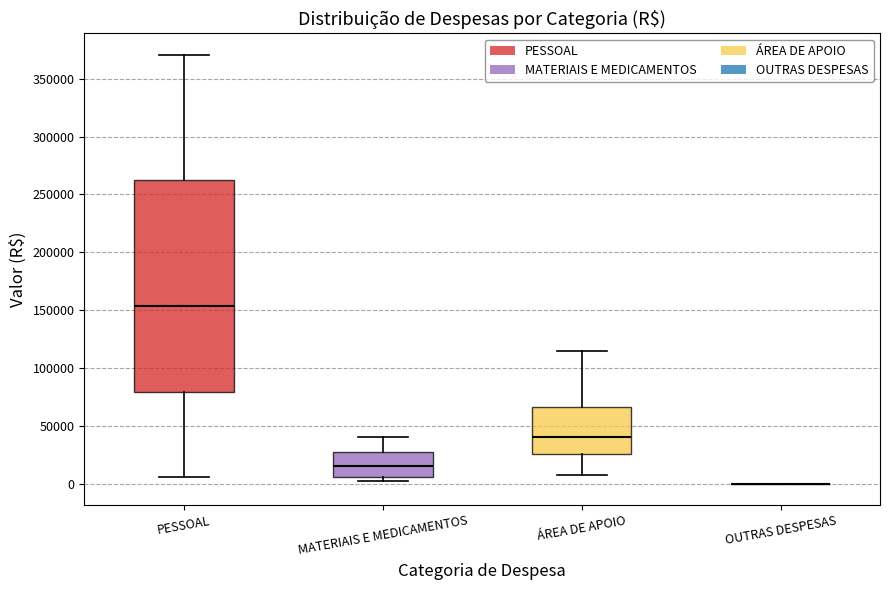

Reading left to right, transcribe this box plot: for each box, give where its median line is, the range the box spans, and where its two whiskers end, as read against the y-axis. The values are not printed on the chart, so give them approximately, as read against the axis.

PESSOAL: median 155000, box 80000 to 260000, whiskers 5000 to 370000
MATERIAIS E MEDICAMENTOS: median 15000, box 5000 to 30000, whiskers 0 to 40000
ÁREA DE APOIO: median 40000, box 25000 to 65000, whiskers 10000 to 115000
OUTRAS DESPESAS: box collapsed to a line at 0, whiskers 0 to 0